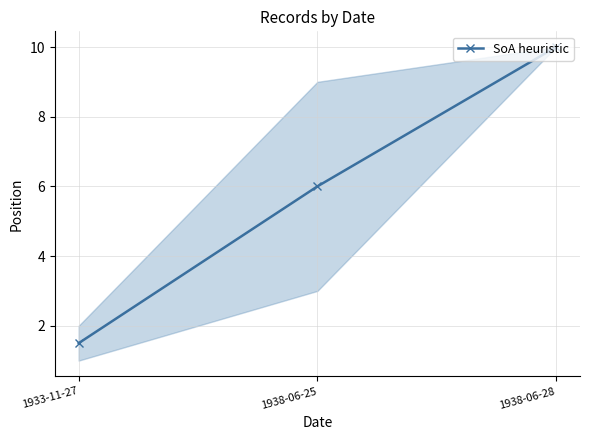

Does the chart have visible grid lines?

Yes